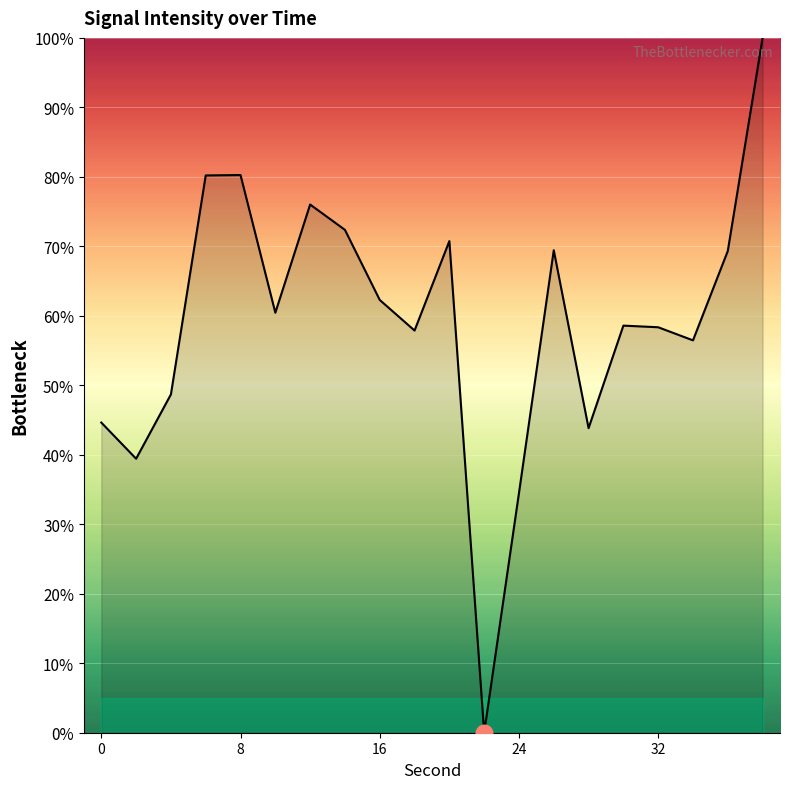

What is the maximum value shown in the chart?

100.0